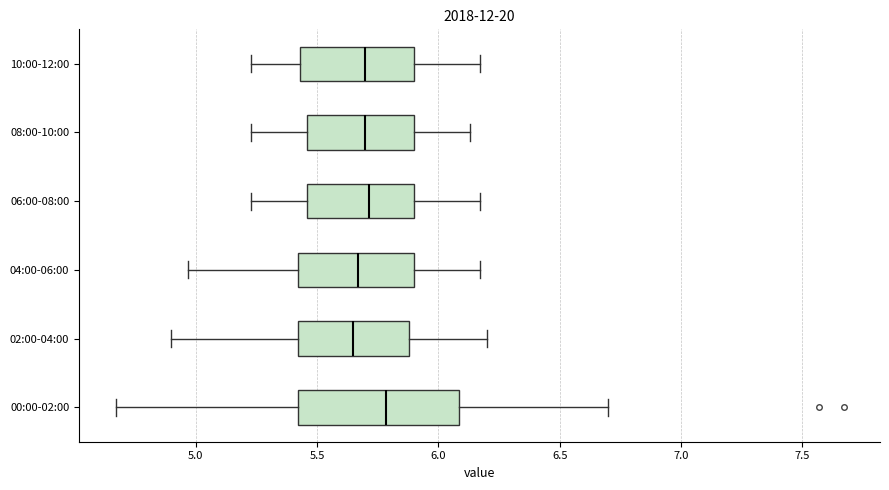

Reading bottom to top, read every box against the x-axis: the position of its median line, the range the box covers, and the ends of its whiskers. The values are not printed on the chart, so give them approximately, as read against the axis.

00:00-02:00: median 5.80, box 5.40 to 6.10, whiskers 4.65 to 6.70
02:00-04:00: median 5.65, box 5.40 to 5.90, whiskers 4.90 to 6.20
04:00-06:00: median 5.65, box 5.40 to 5.90, whiskers 4.95 to 6.15
06:00-08:00: median 5.70, box 5.45 to 5.90, whiskers 5.25 to 6.15
08:00-10:00: median 5.70, box 5.45 to 5.90, whiskers 5.25 to 6.15
10:00-12:00: median 5.70, box 5.45 to 5.90, whiskers 5.25 to 6.15